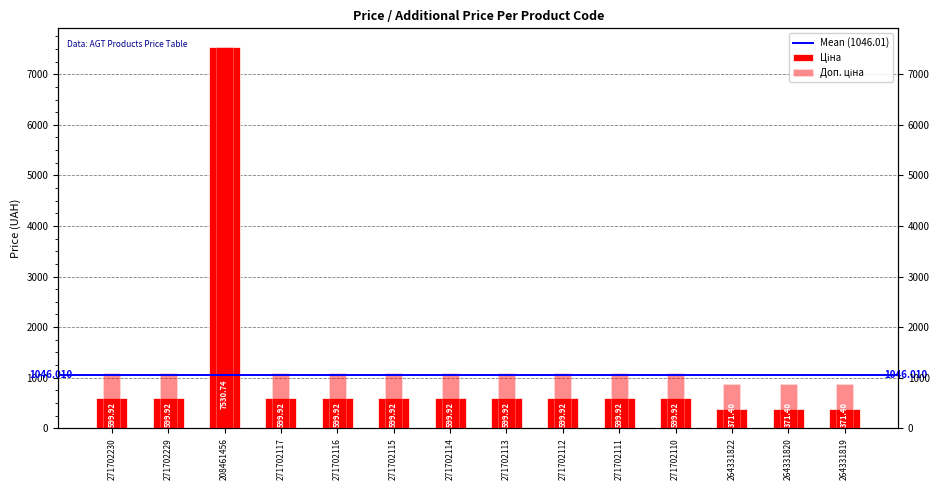

At how many categories does at least one series exceed 4311?

1